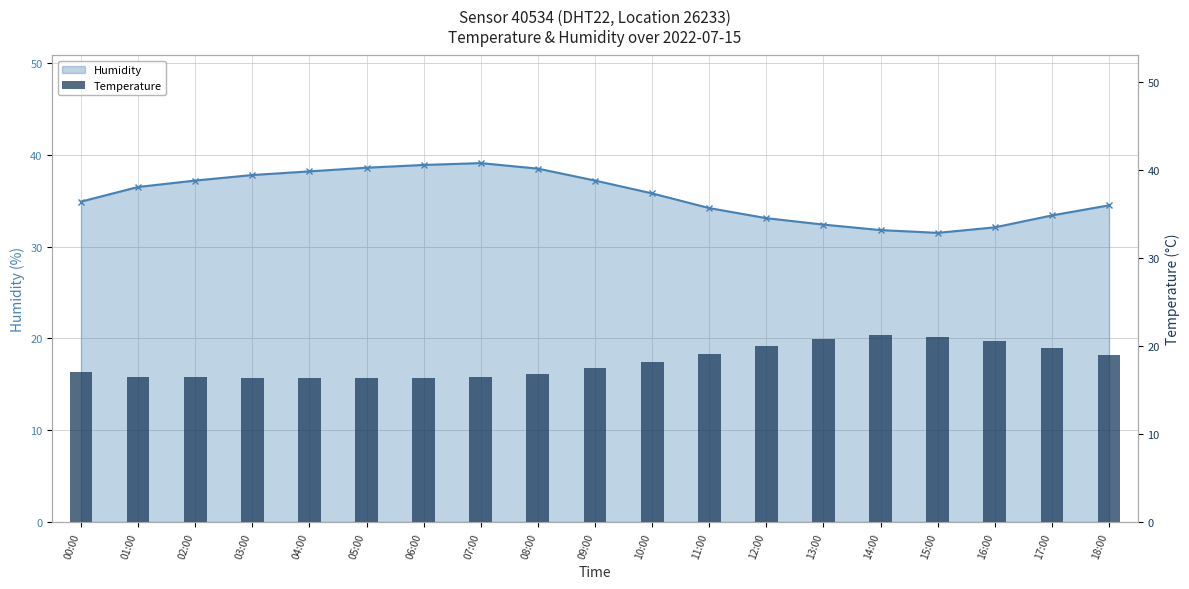

Read the value at 01:00.

16.5